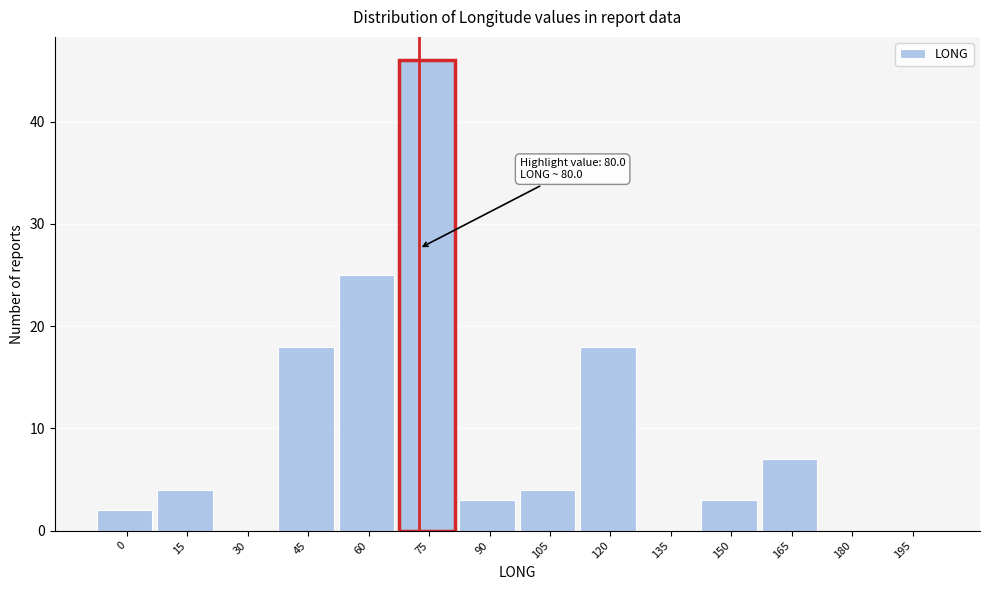

Reading right to left, list all the values displayed in this chart.

195=0	180=0	165=7	150=3	135=0	120=18	105=4	90=3	75=46	60=25	45=18	30=0	15=4	0=2